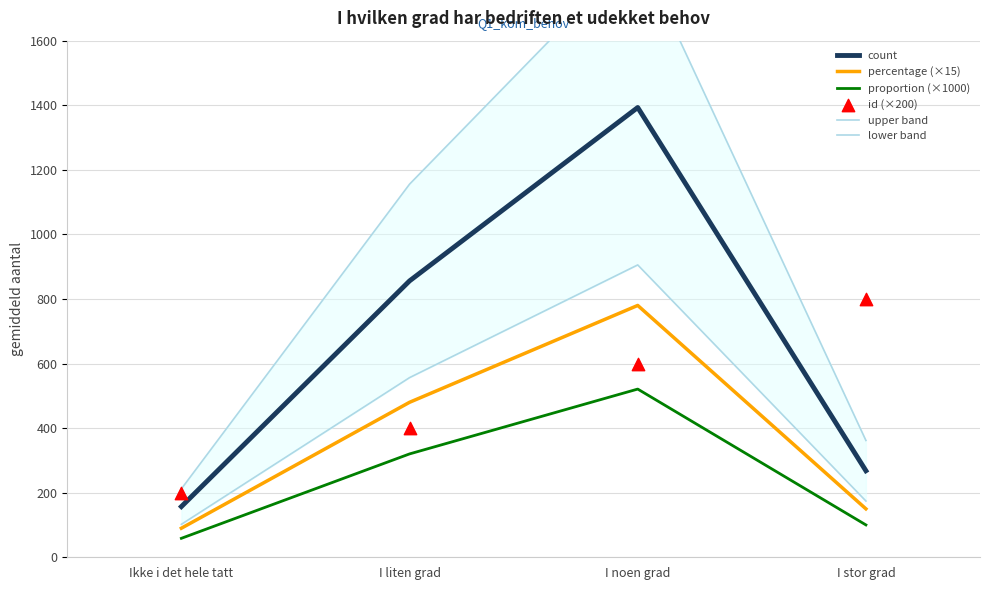

At which category is the sum across all series the highest?

I noen grad